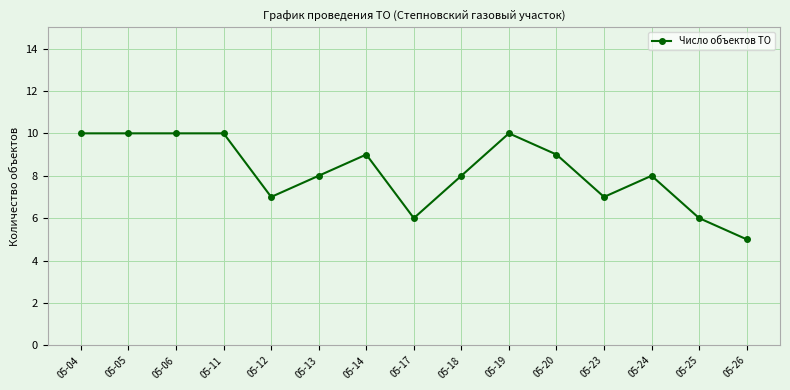

Reading right to left, extract all data points from this chart.

05-26=5	05-25=6	05-24=8	05-23=7	05-20=9	05-19=10	05-18=8	05-17=6	05-14=9	05-13=8	05-12=7	05-11=10	05-06=10	05-05=10	05-04=10